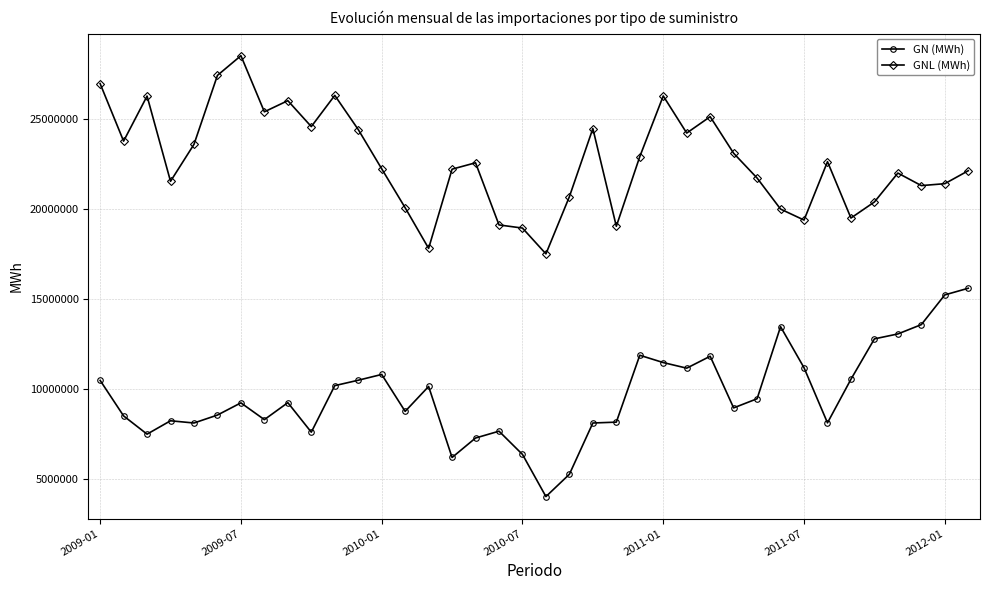

True or false: GNL (MWh) has more than 1 points higher than both neighbors.

True